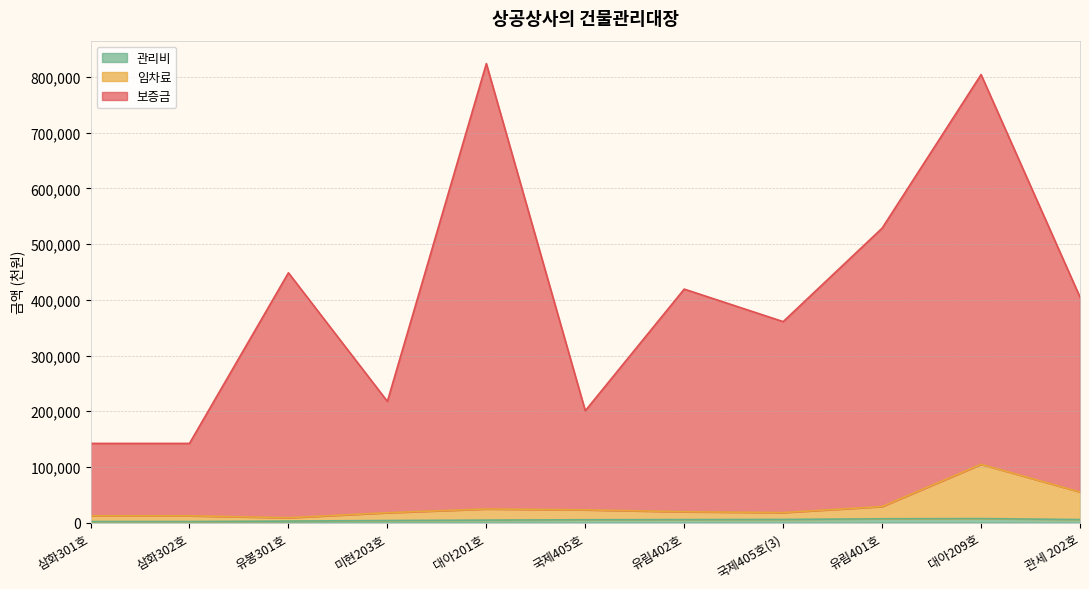

What is the label of the 9th point from the left?

유림401호